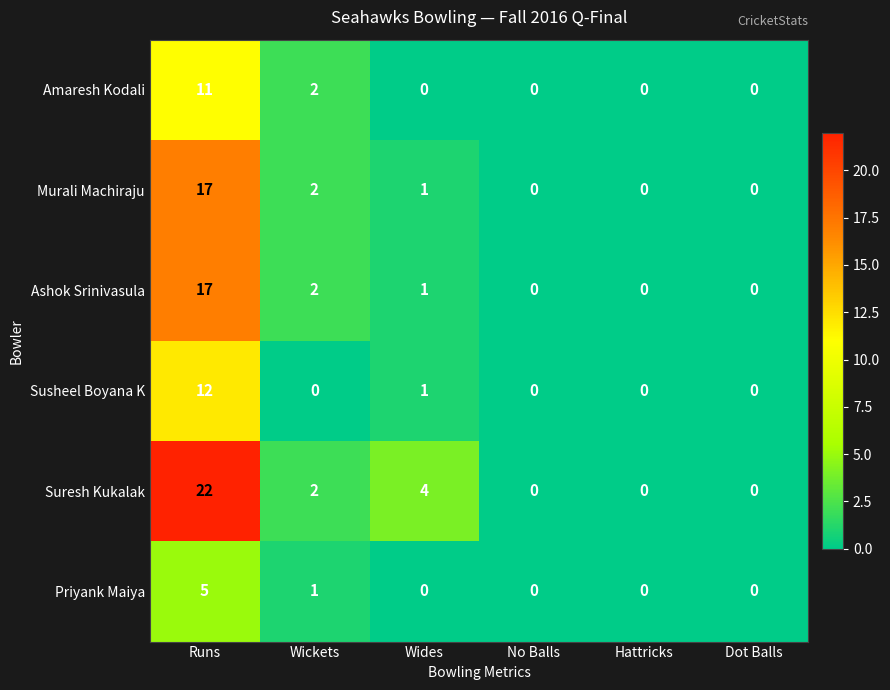

What is the greatest value displayed?

22